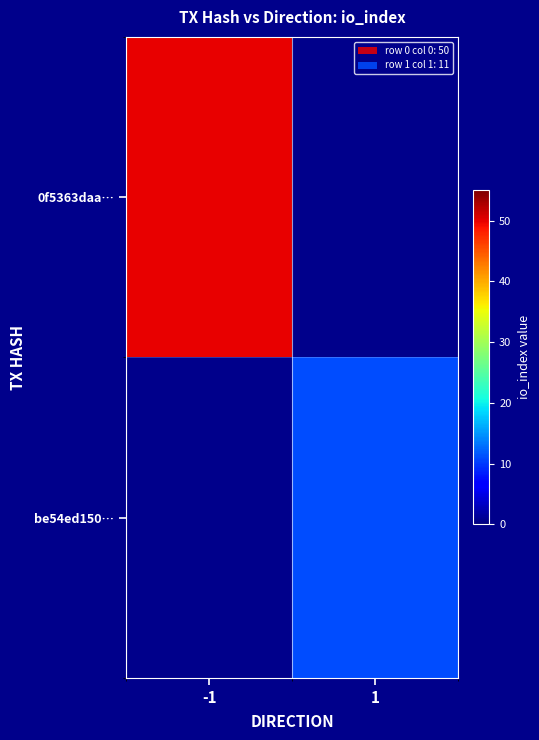

How many positive values does the be54ed150… series have?

1